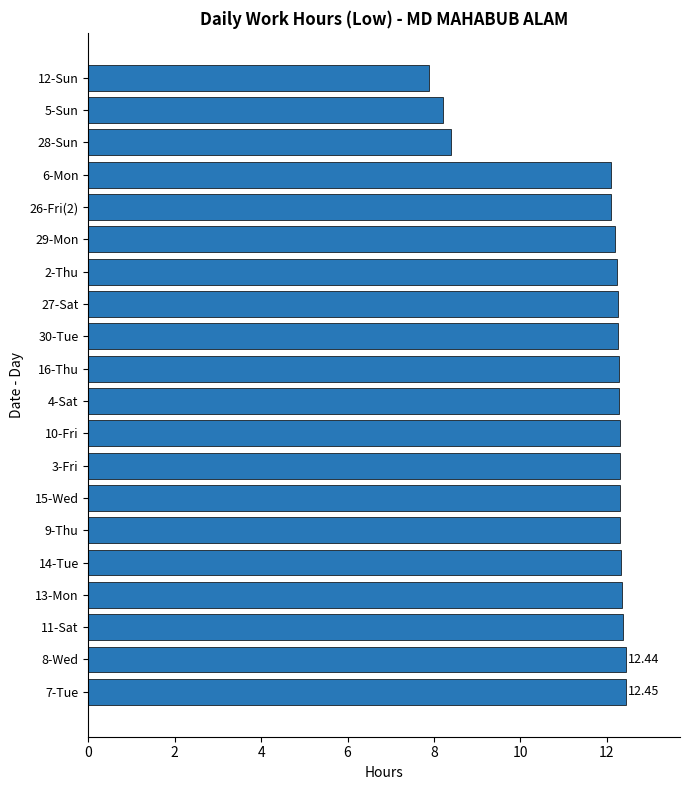

What is the difference between the maximum and minimum values?

4.6